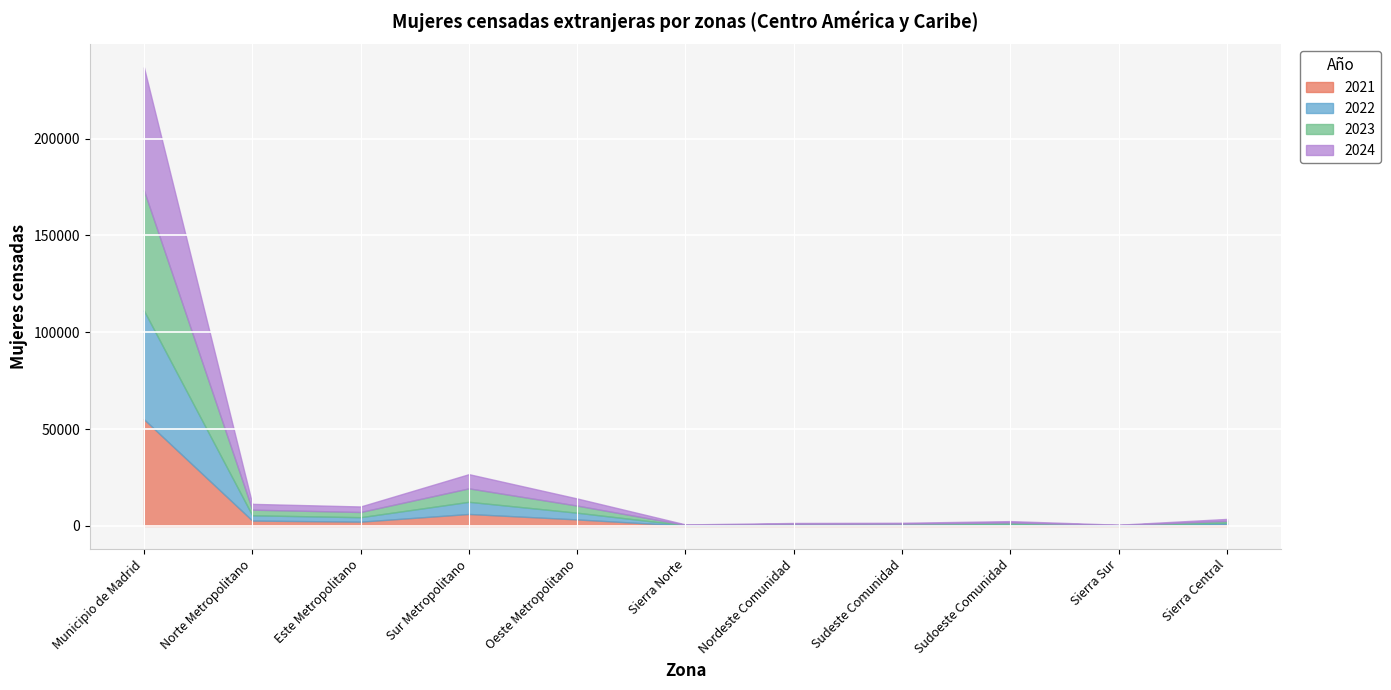

Is the value of 2021 at Sudeste Comunidad greater than the value of 2022 at Nordeste Comunidad?

No